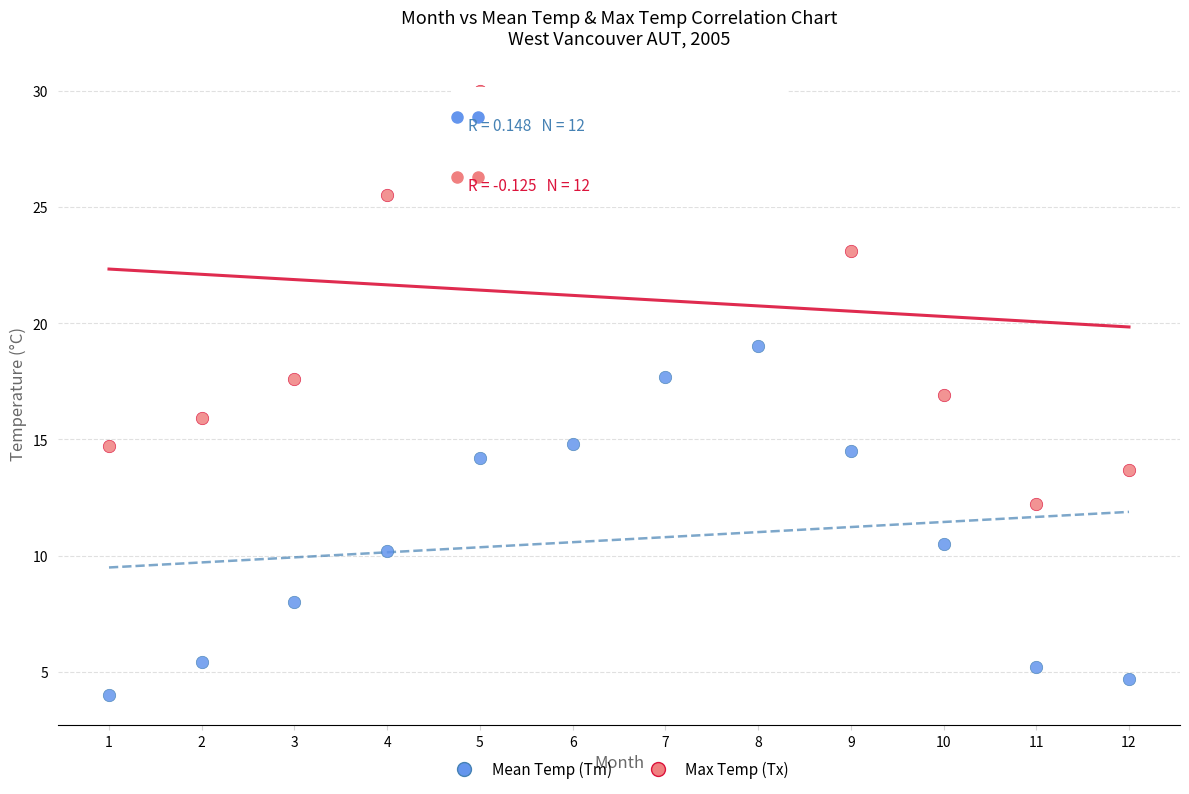

What are all the series names shown in the legend?

Mean Temp (Tm), Max Temp (Tx)